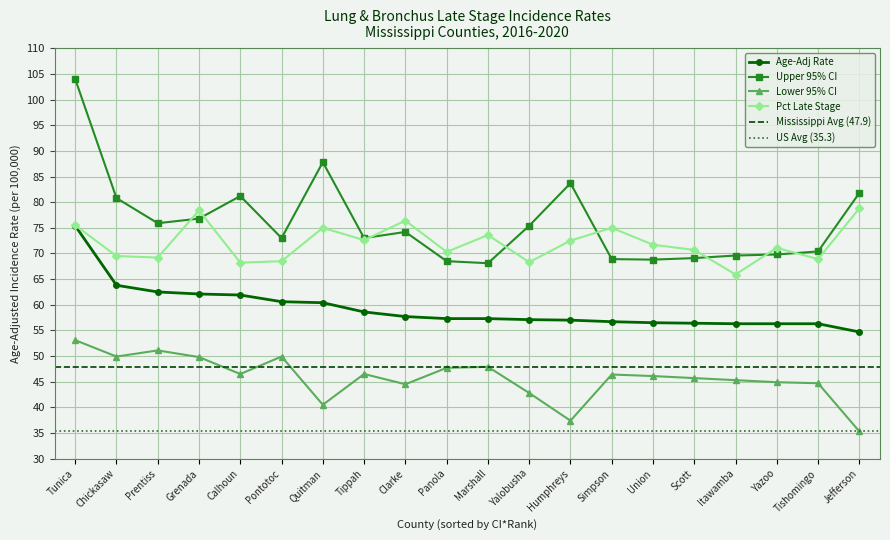

At which label is Pct Late Stage closest to 72?

Union